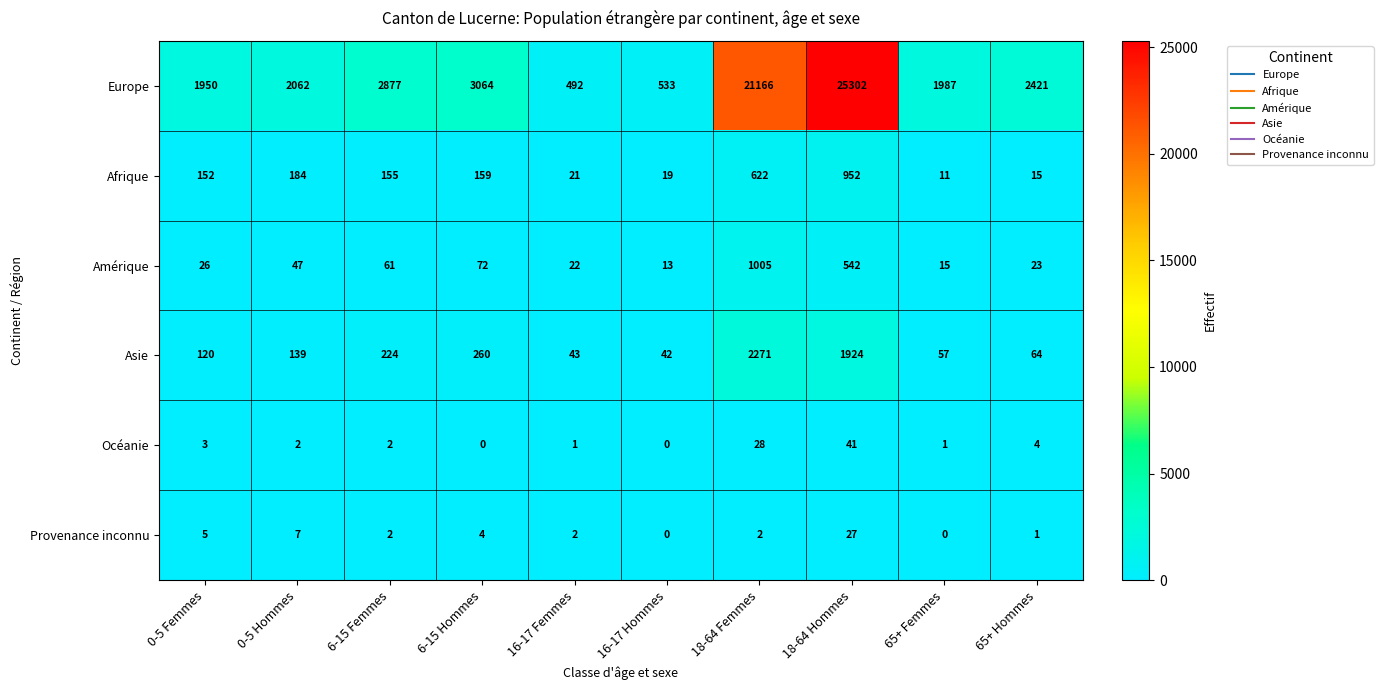

Count the number of categories in the chart.

10